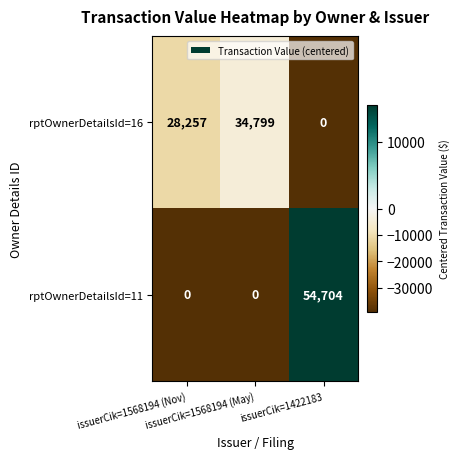

List the series in order of their peak value, lowest first.

rptOwnerDetailsId=16, rptOwnerDetailsId=11